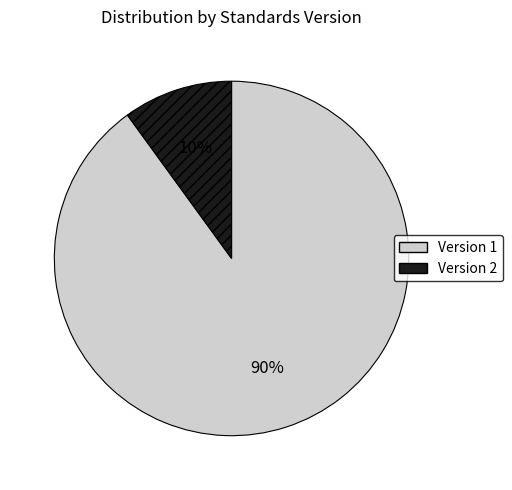

Rank the categories by value from highest to lowest.

Version 1, Version 2